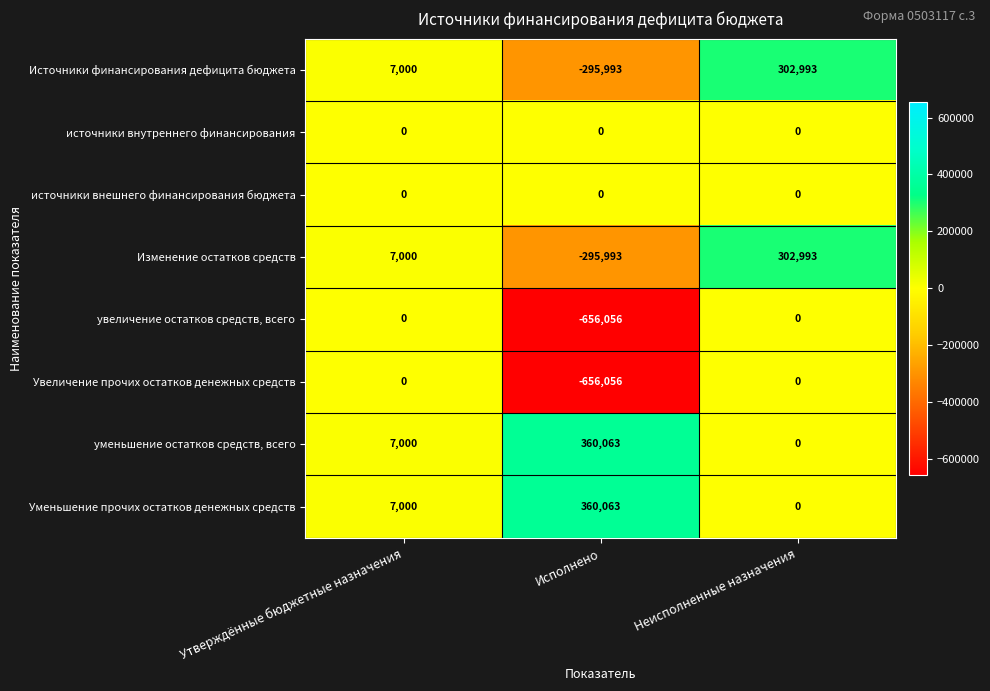

At which category is the sum across all series the highest?

Неисполненные назначения